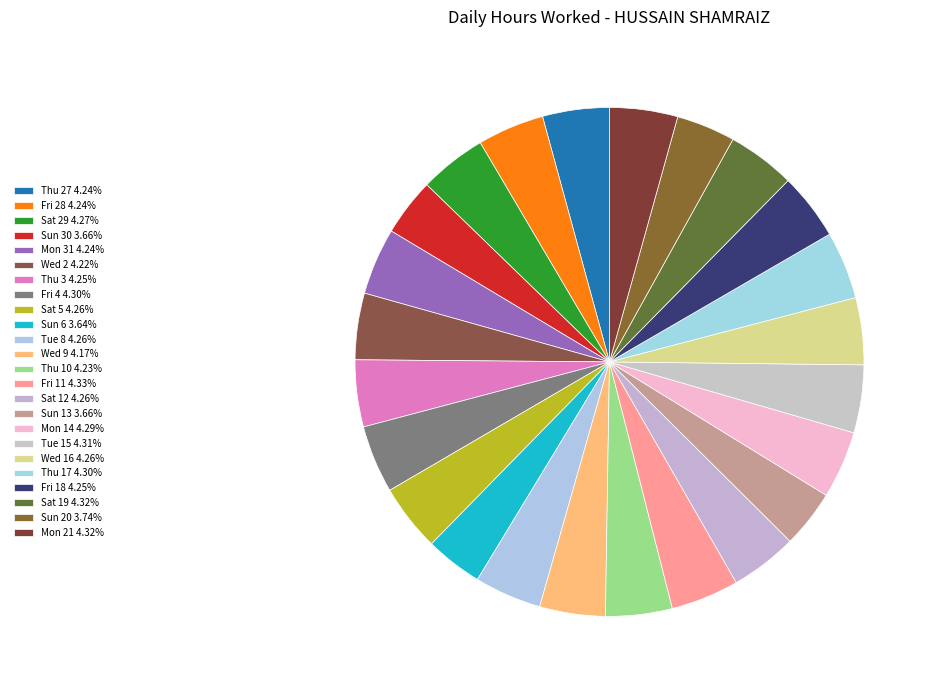

Is there a majority slice in this chart?

No